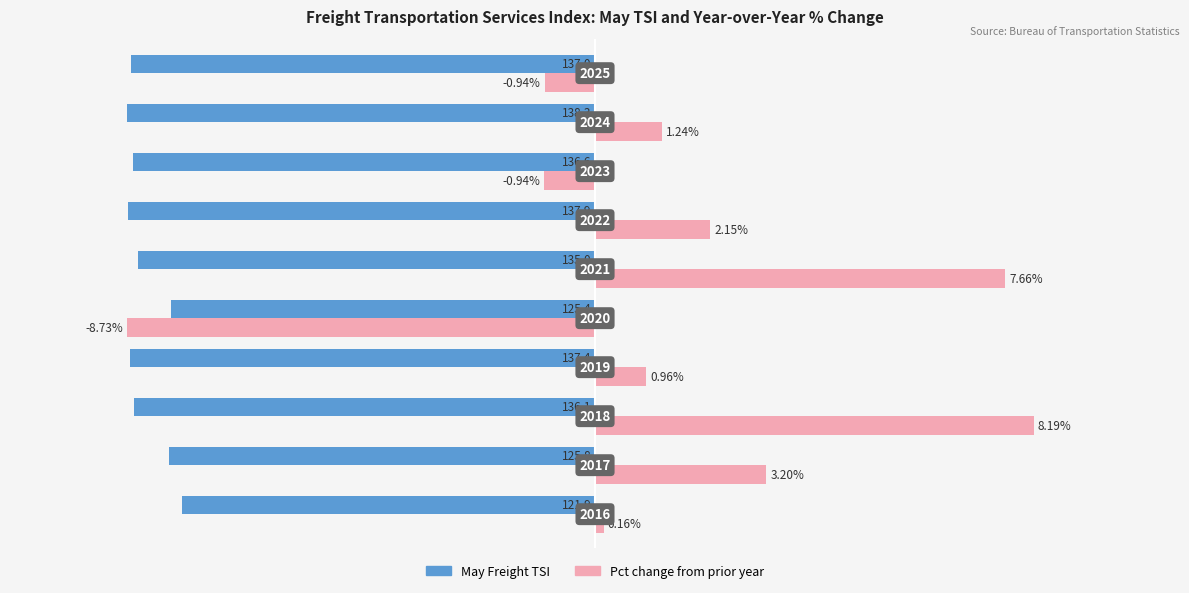

How many bars are there in total?

20